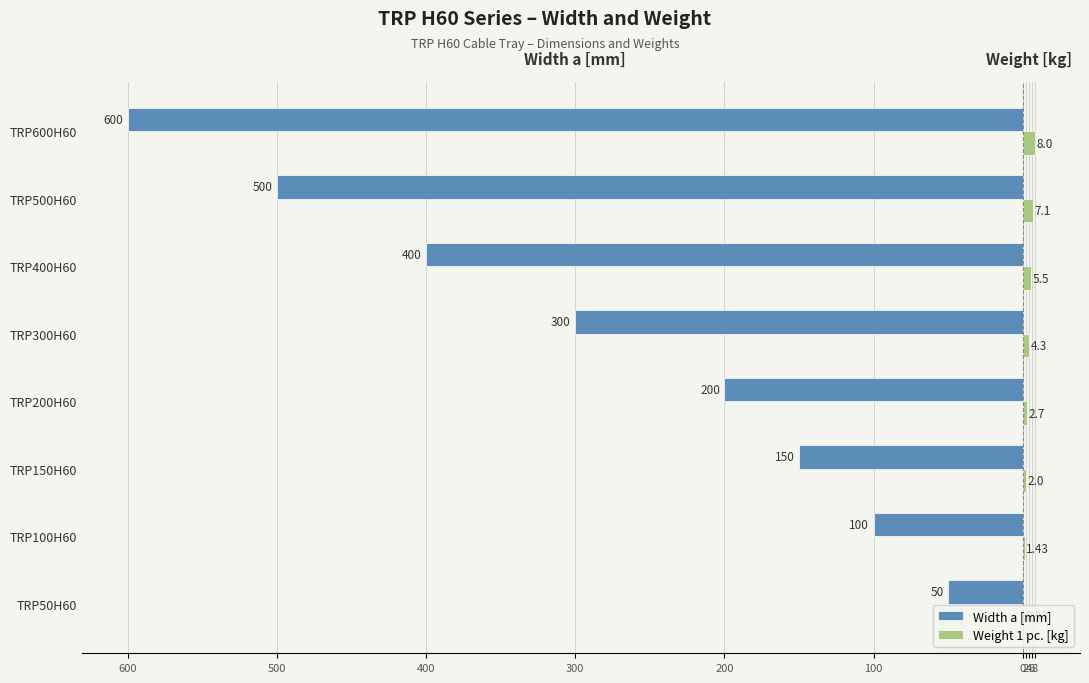

What are all the series names shown in the legend?

Width a [mm], Weight 1 pc. [kg]